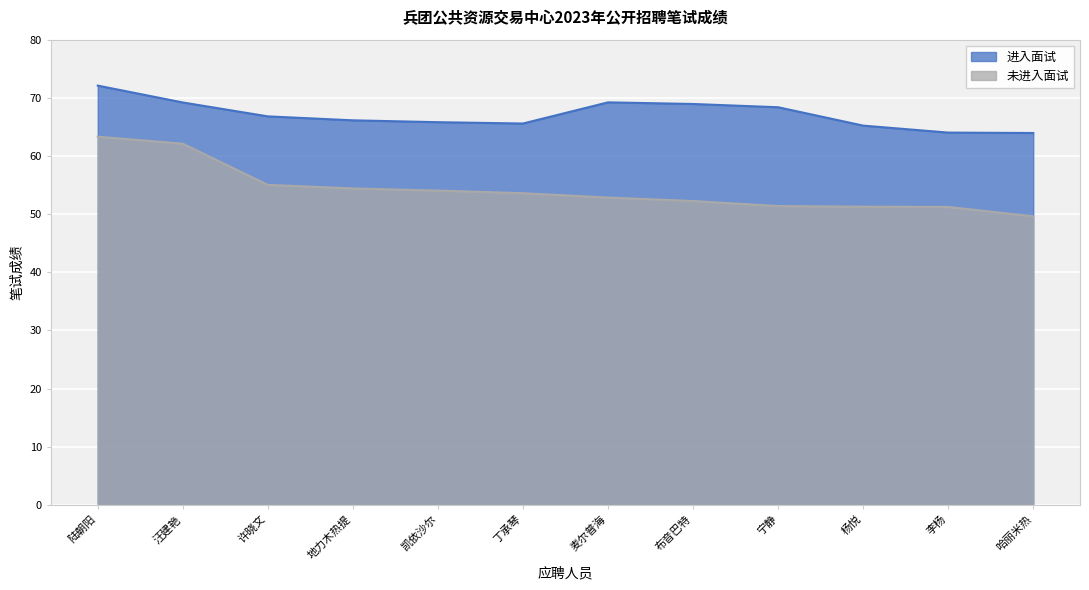

How many data points in 进入面试 are above 66?

7